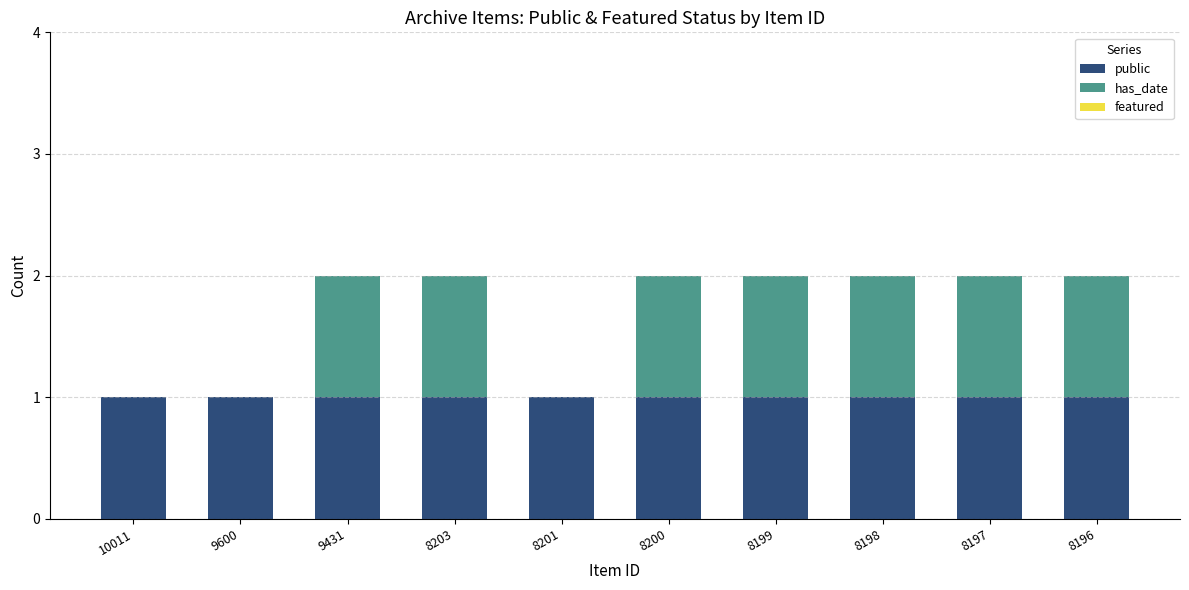

How many data points does each series have?

10